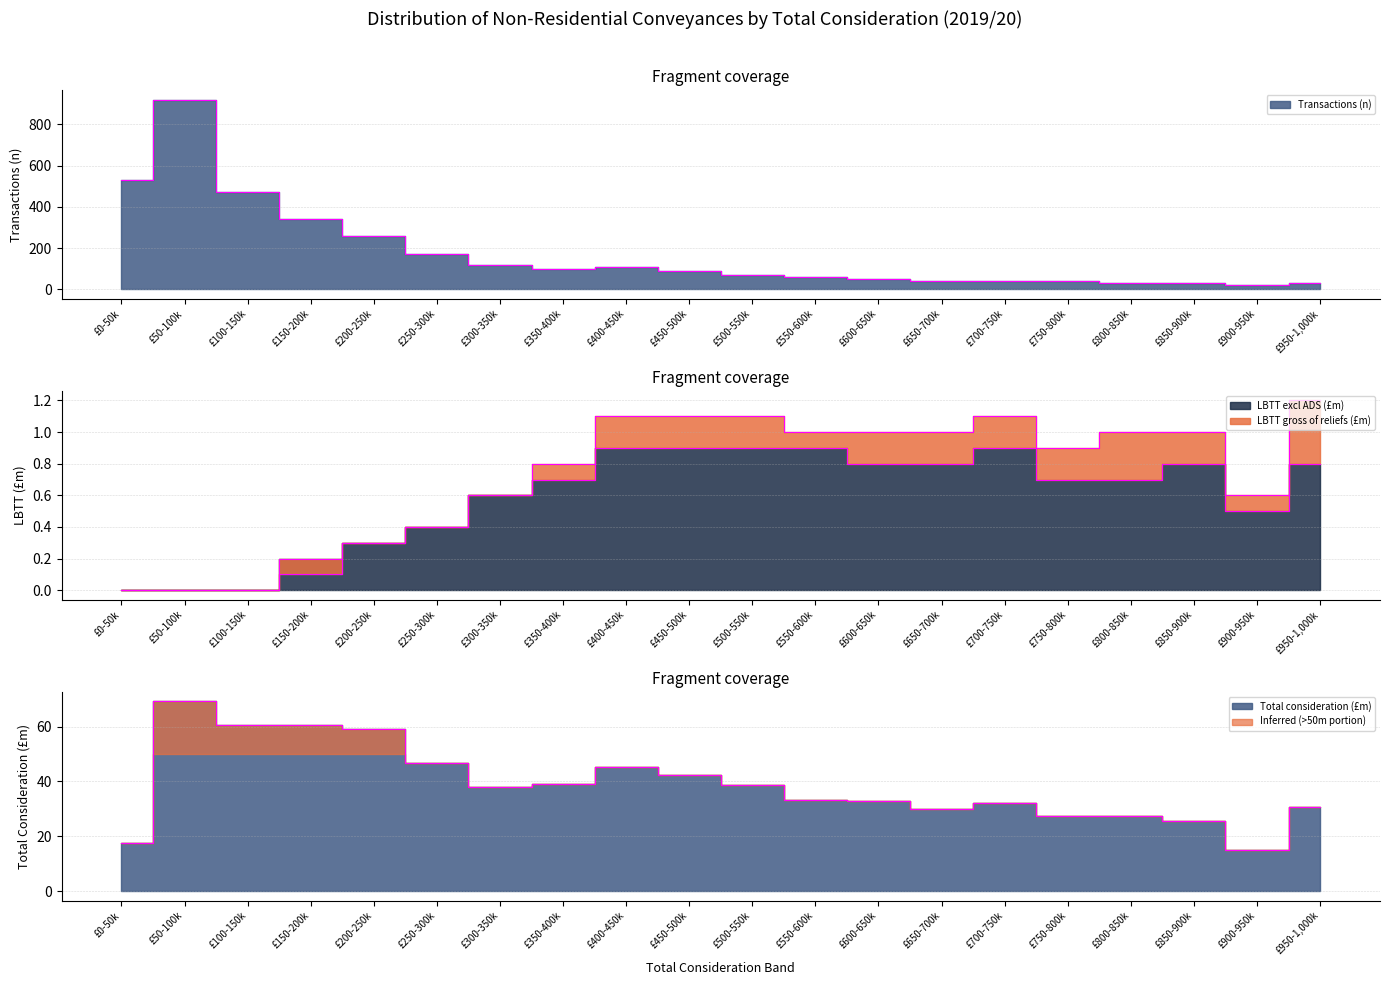

What is the total value across all series at £550-600k?

95.0